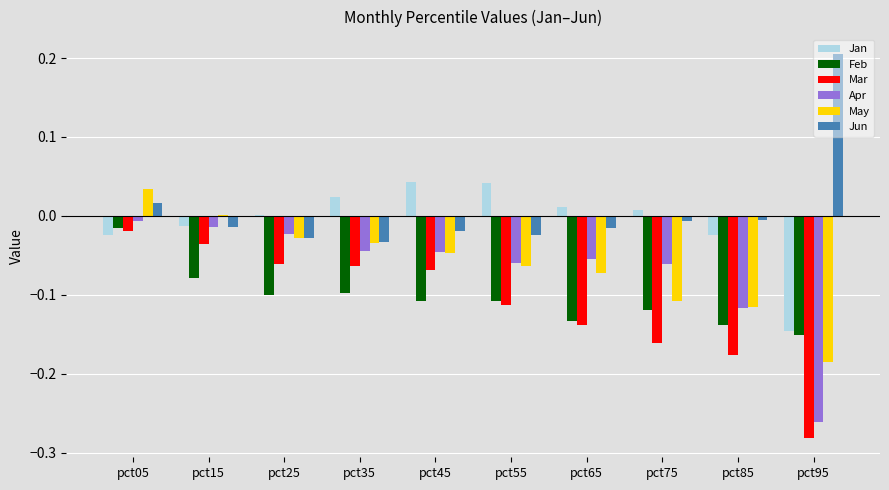

At which category is the sum across all series the highest?

pct05